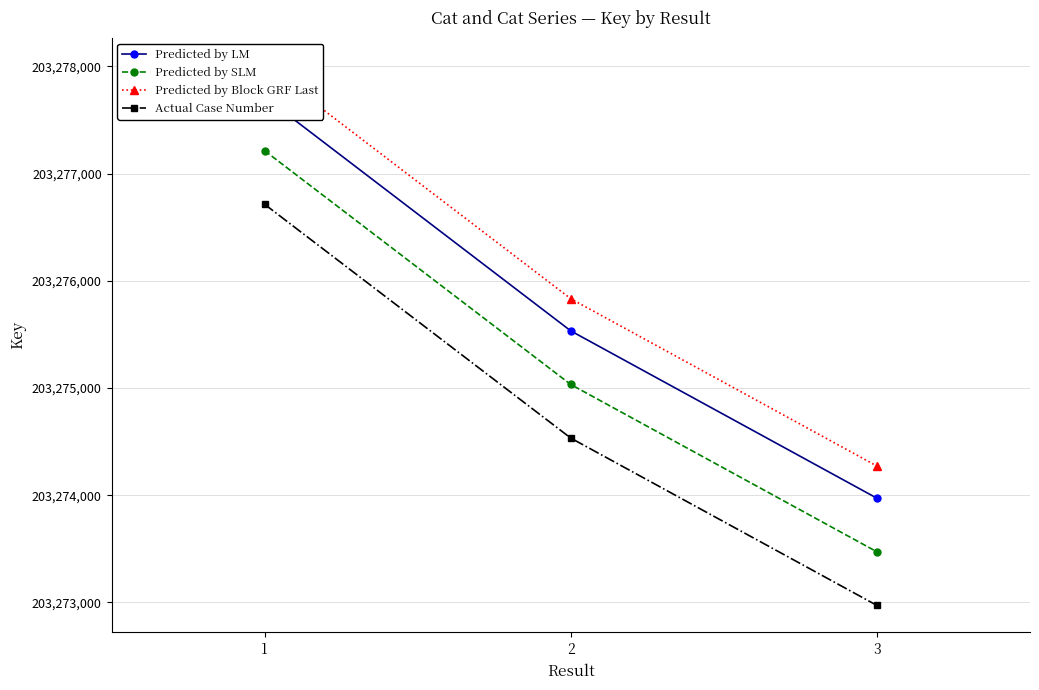

List the series in order of their overall mean, lowest first.

Actual Case Number, Predicted by SLM, Predicted by LM, Predicted by Block GRF Last